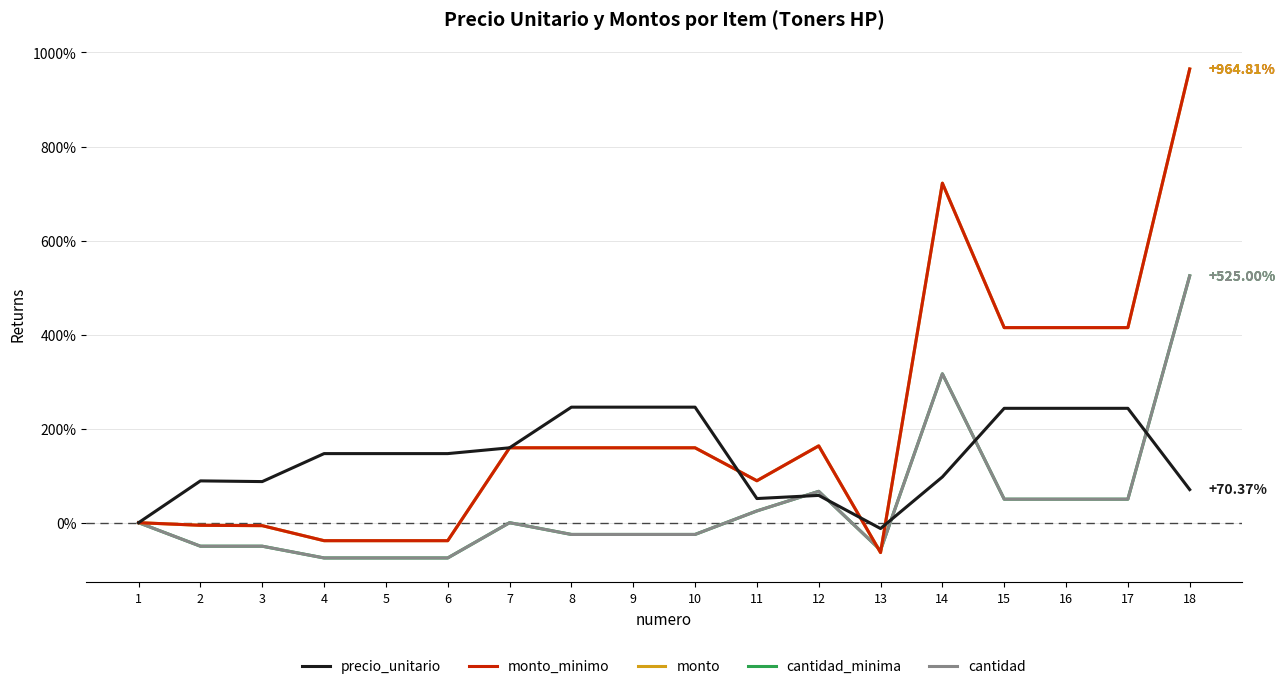

Is this an area chart (filled region under the line)?

No